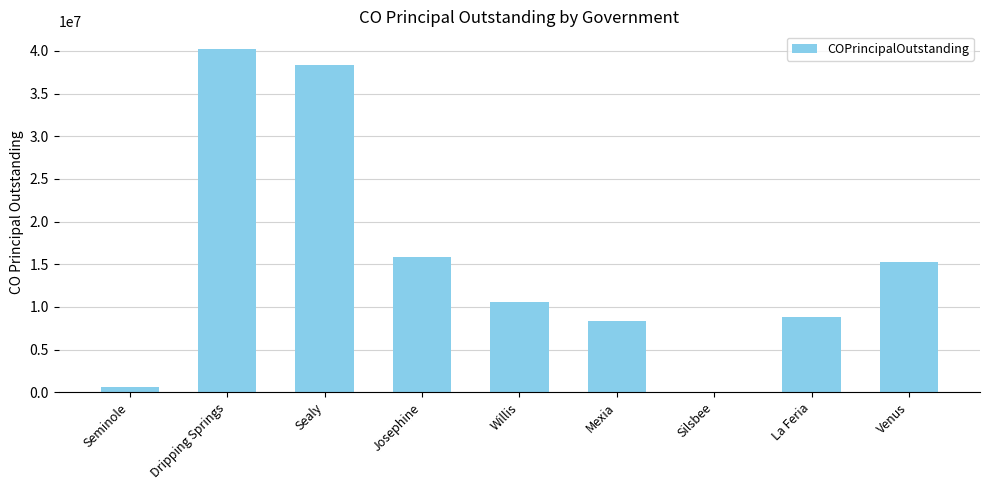

Reading left to right, list all the values displayed in this chart.

565000	40290000	38305000	15795000	10605000	8325000	0	8800000	15305000